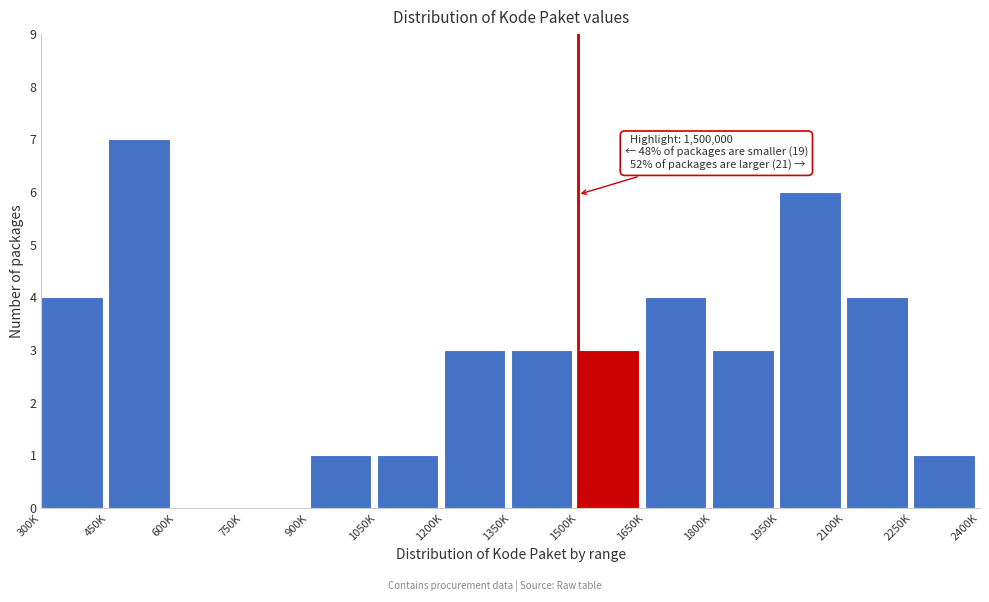

Reading left to right, what are all the values shown in this chart?

300K=4	450K=7	600K=0	750K=0	900K=1	1050K=1	1200K=3	1350K=3	1500K=3	1650K=4	1800K=3	1950K=6	2100K=4	2250K=1